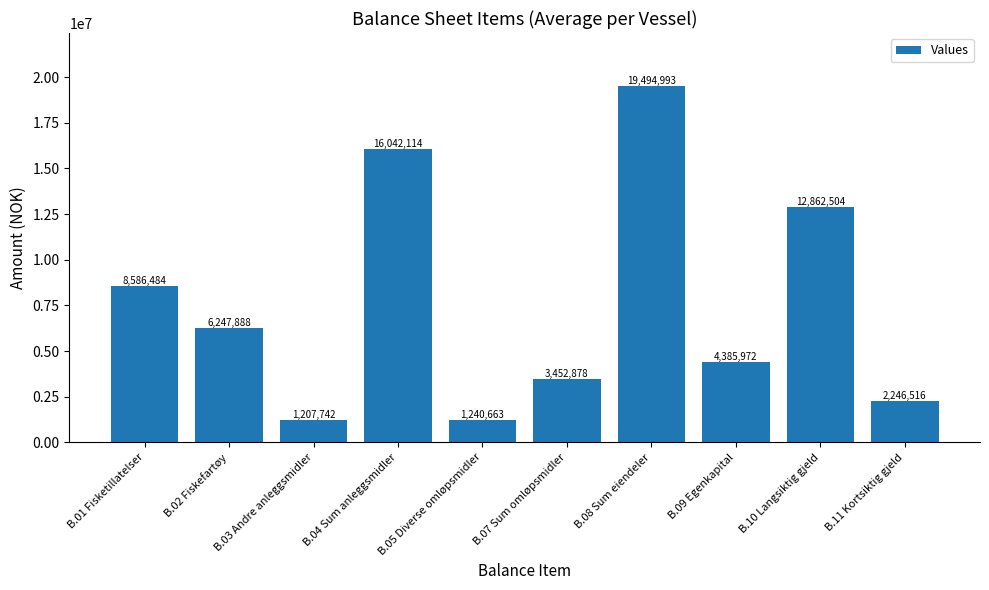

What is the greatest value displayed?

19494992.5